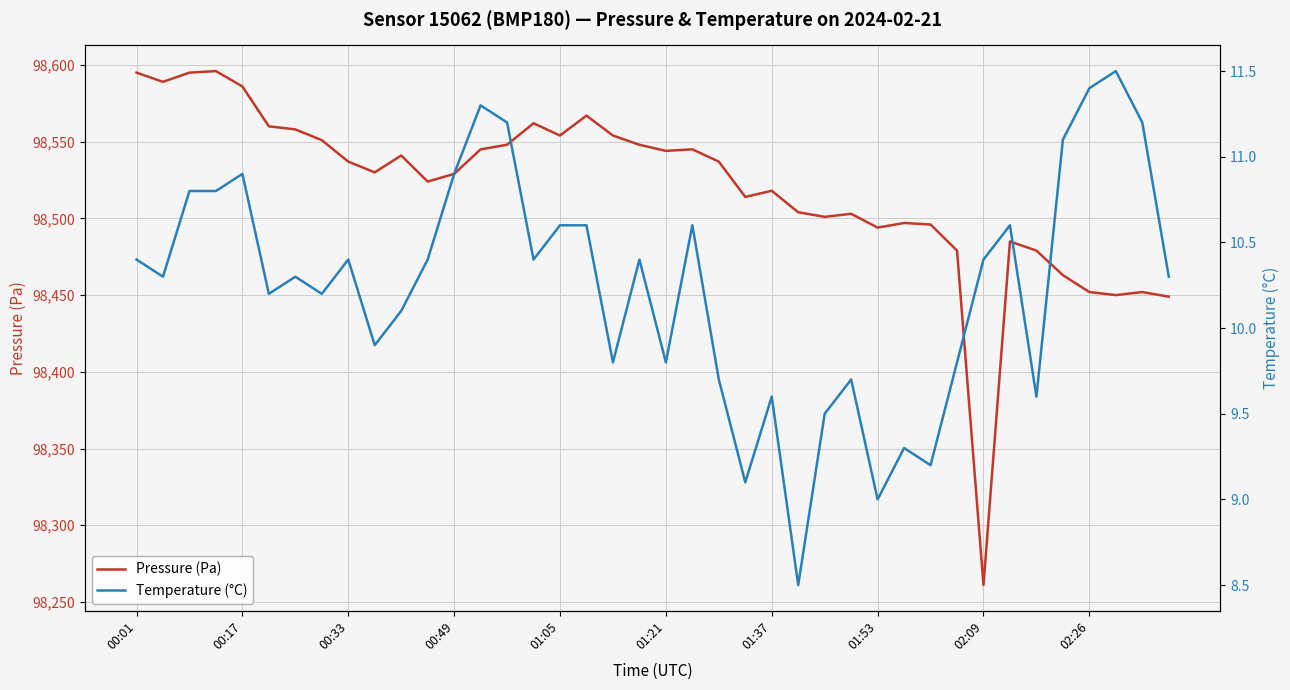

Is it true that Pressure (Pa) equals 98518 at 01:37?

True